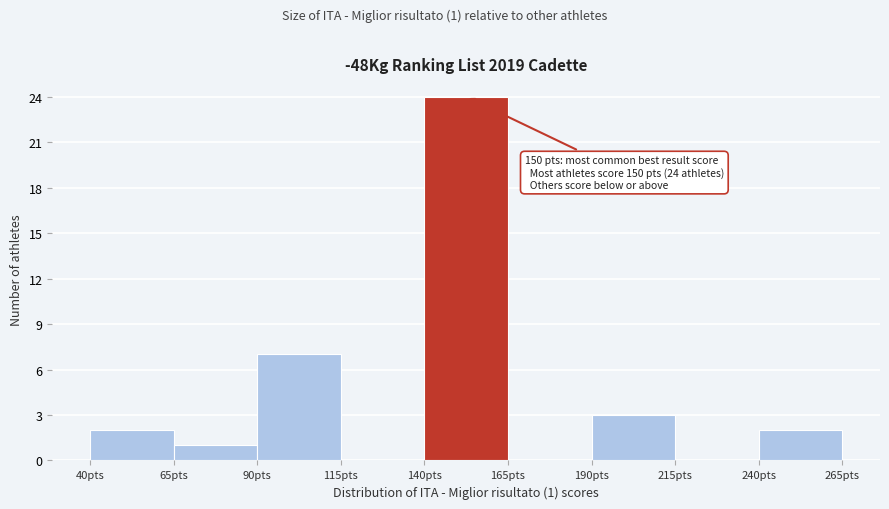

Which range on the x-axis has the tallest bar?

140 to 165